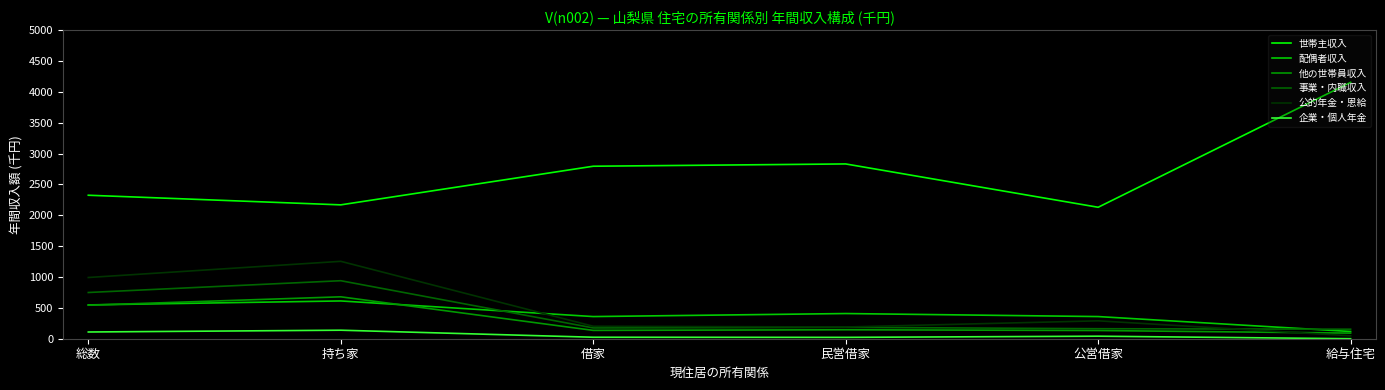

Which series changed the most between 借家 and 公営借家?

世帯主収入